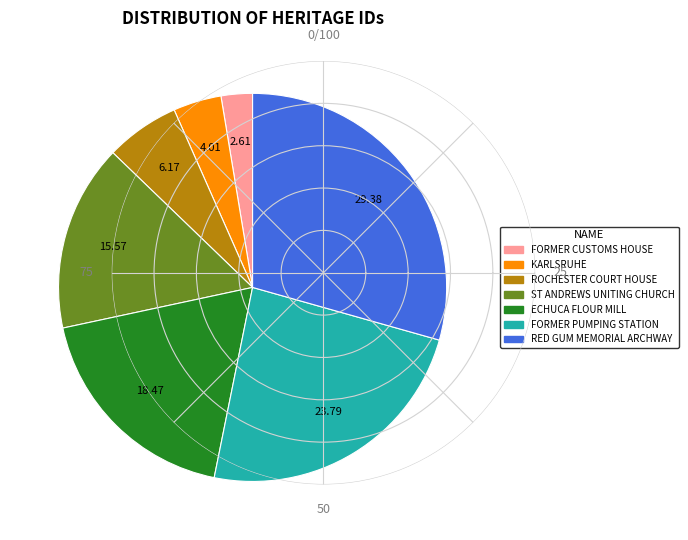

How many slices are in this pie chart?

7